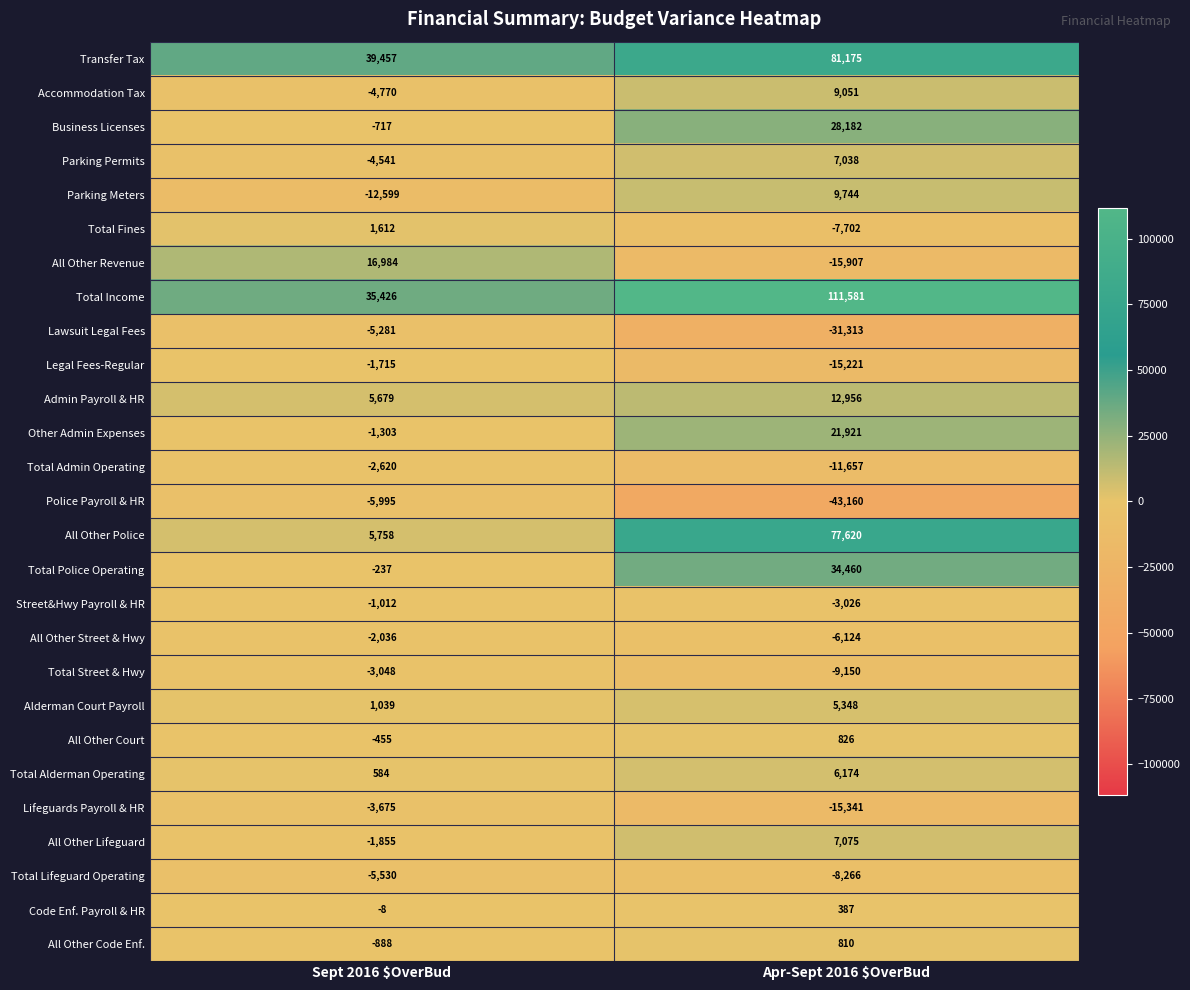

What is the average value of the Legal Fees-Regular series?

-8468